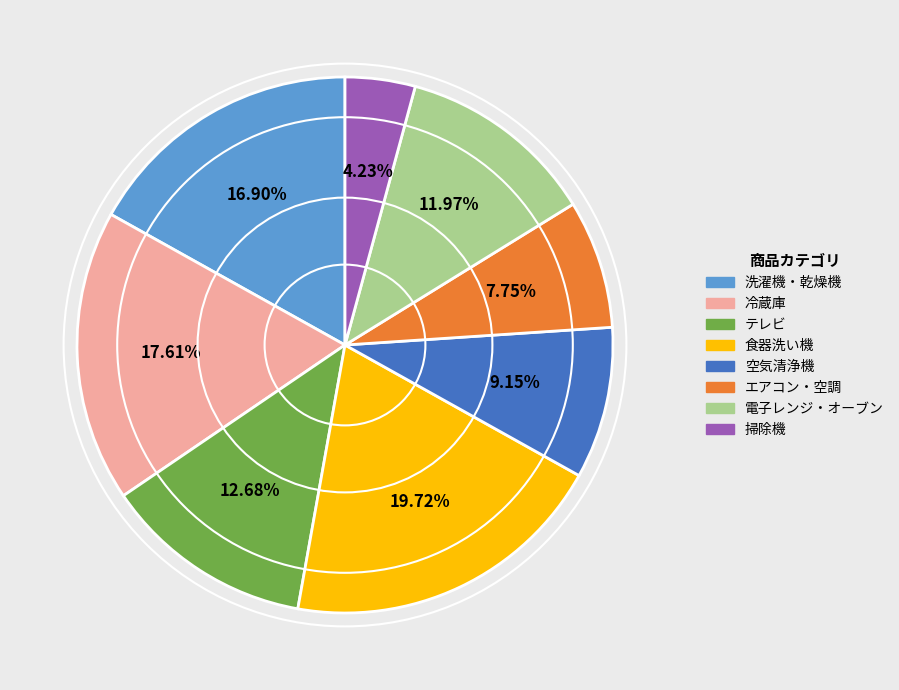

Is 冷蔵庫 the majority of the pie?

No